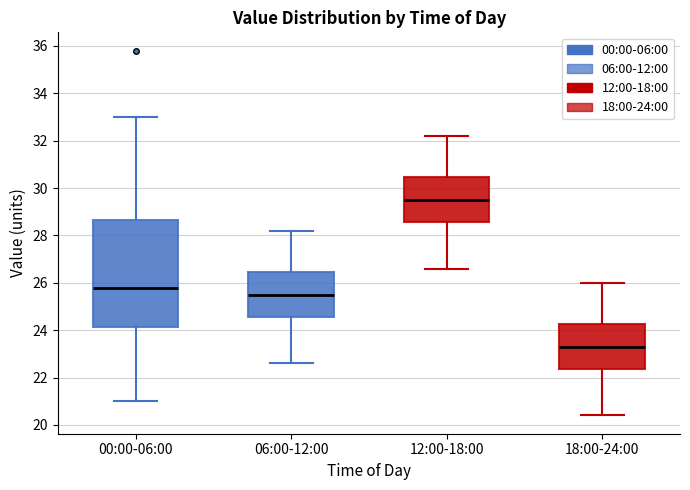

Where is the upper edge of the box for 12:00-18:00 on the y-axis? The values are not printed on the chart, so give them approximately, as read against the axis.

30.4